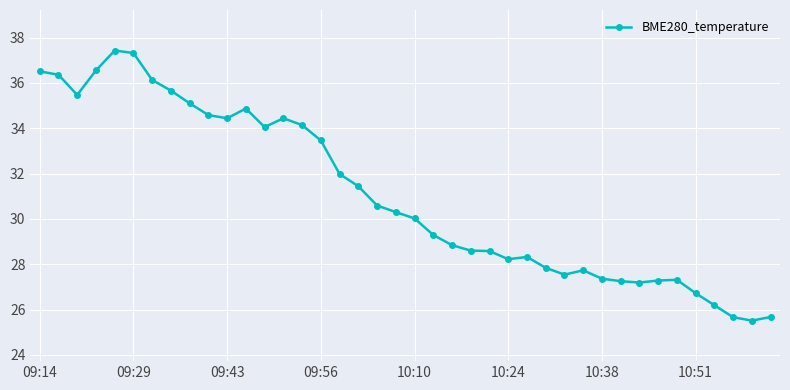

True or false: there are more than 0 points higher than both neighbors.

True